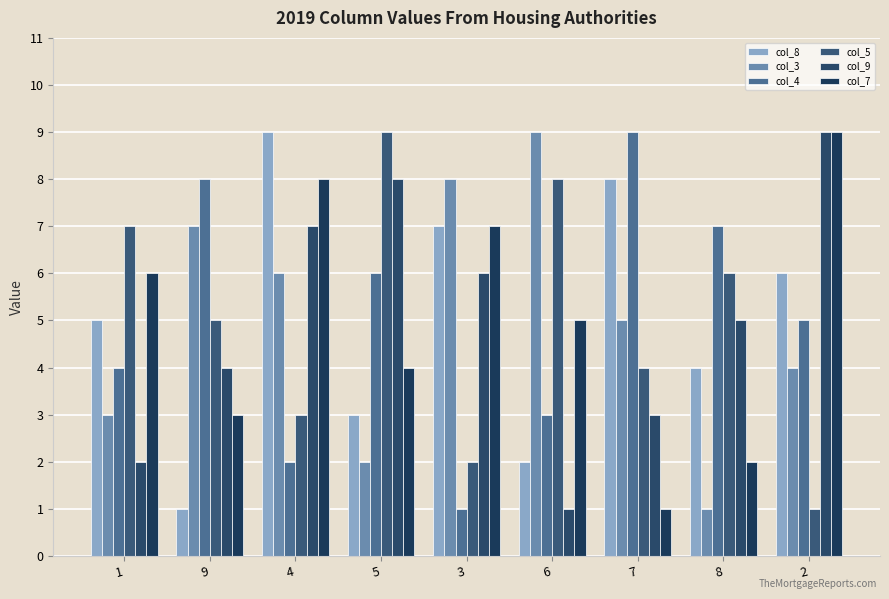

What is the difference between the maximum and minimum values in the col_5 series?

8